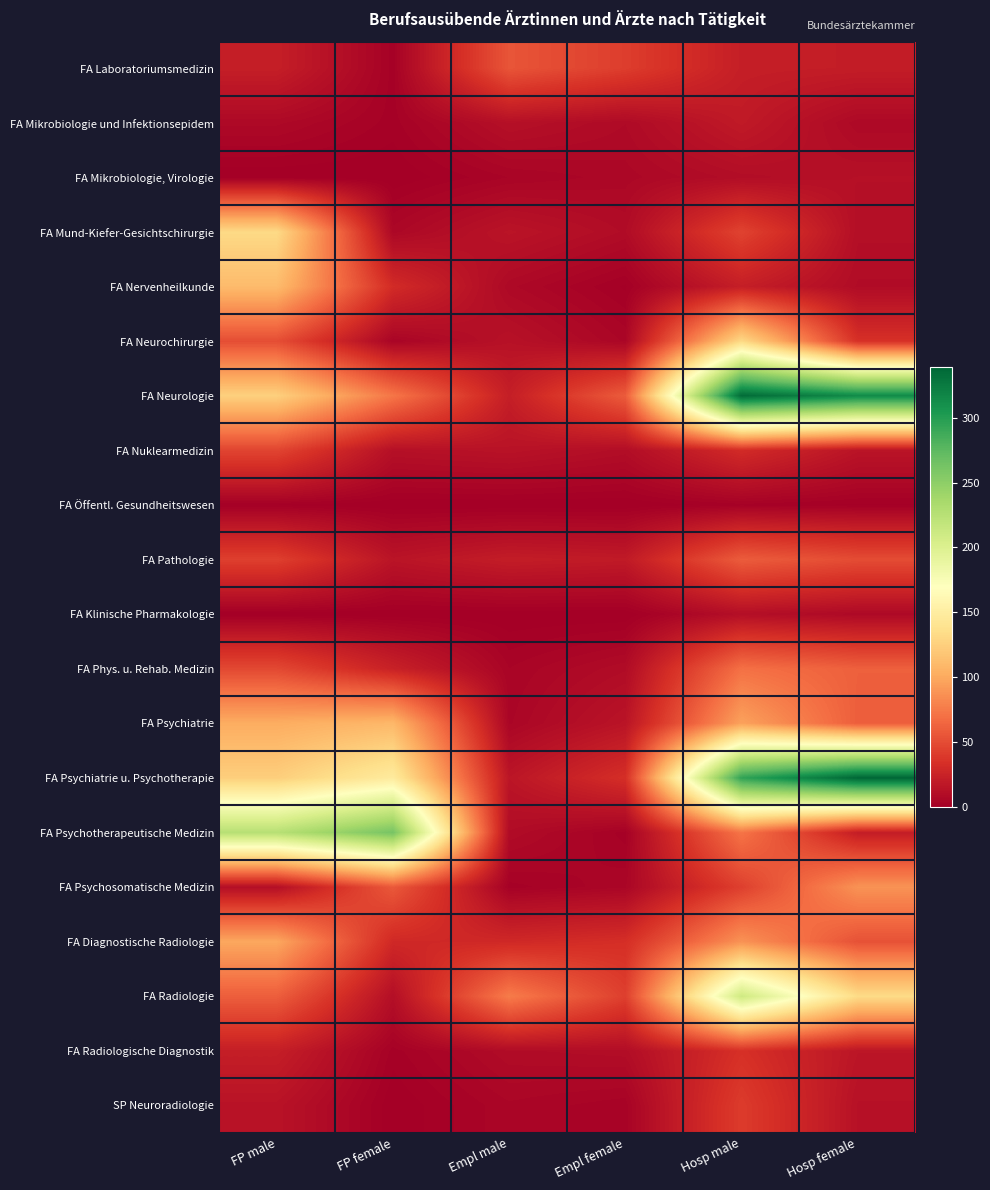

At which category does the chart reach its peak across all series?

Hosp female